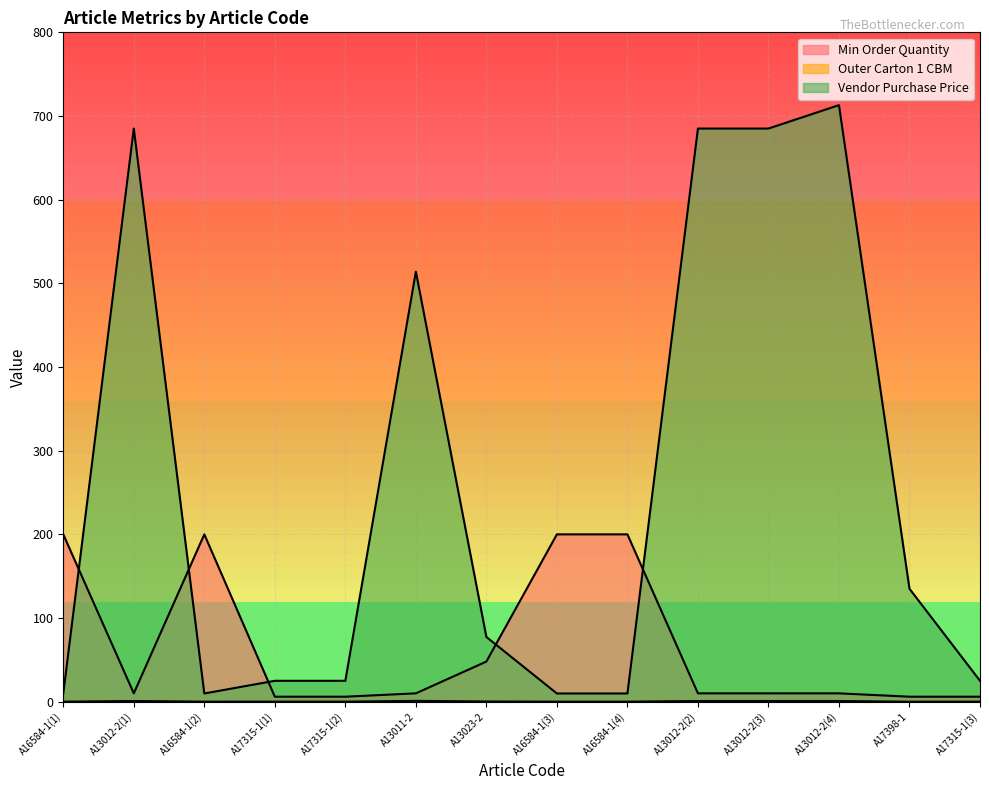

What is the lowest value of the Vendor Purchase Price series?

9.8